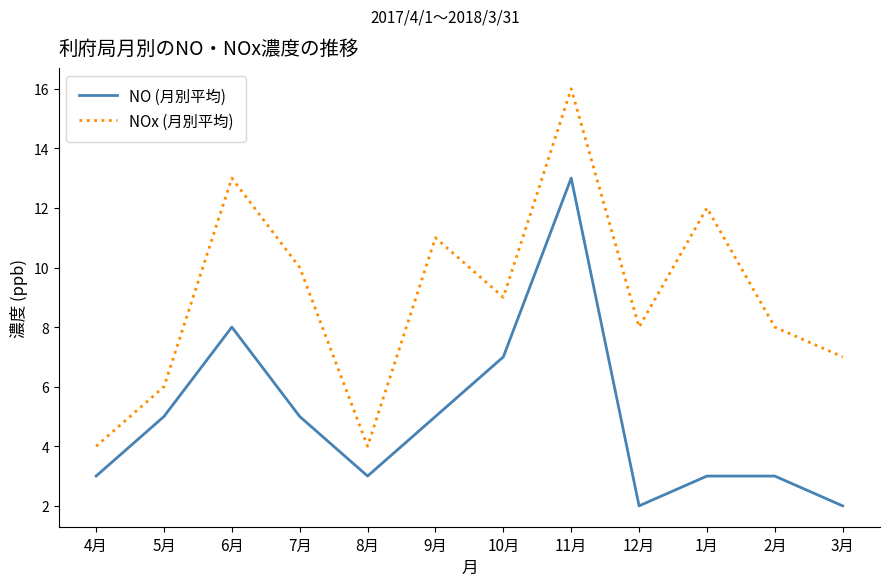

At how many categories does at least one series exceed 14?

1